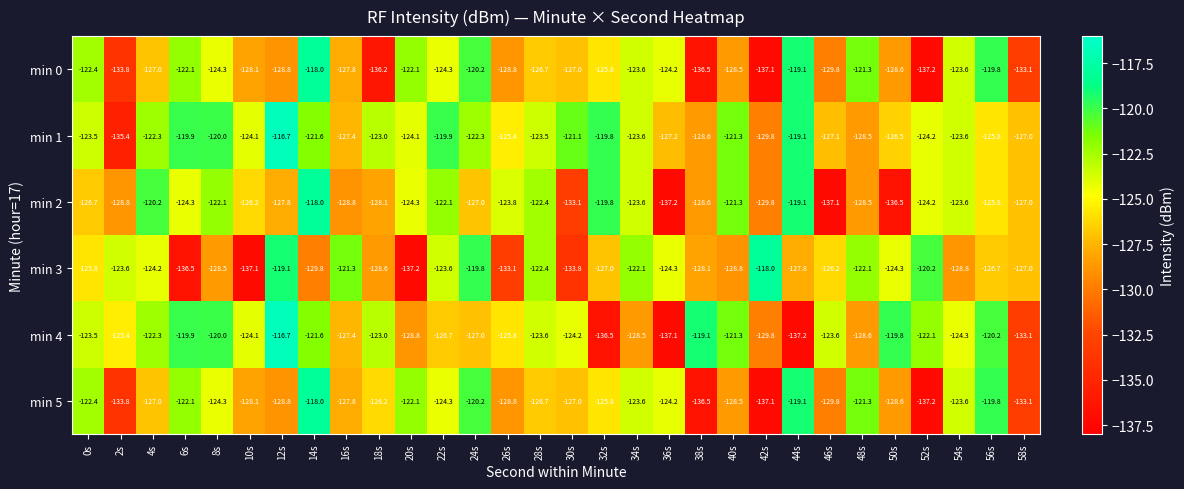

Is it true that min 5 equals -128.8 at 26s?

True